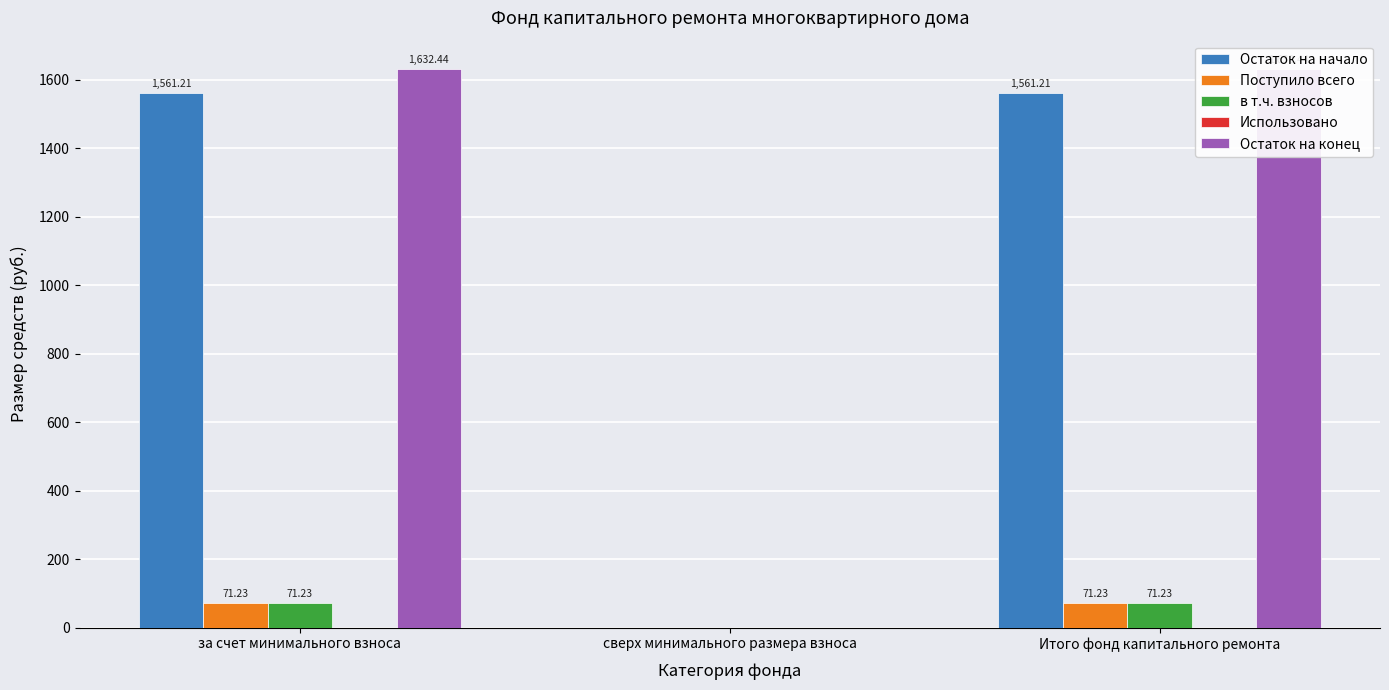

What is the spread (max minus min) of values at Итого фонд капитального ремонта?

1632.4